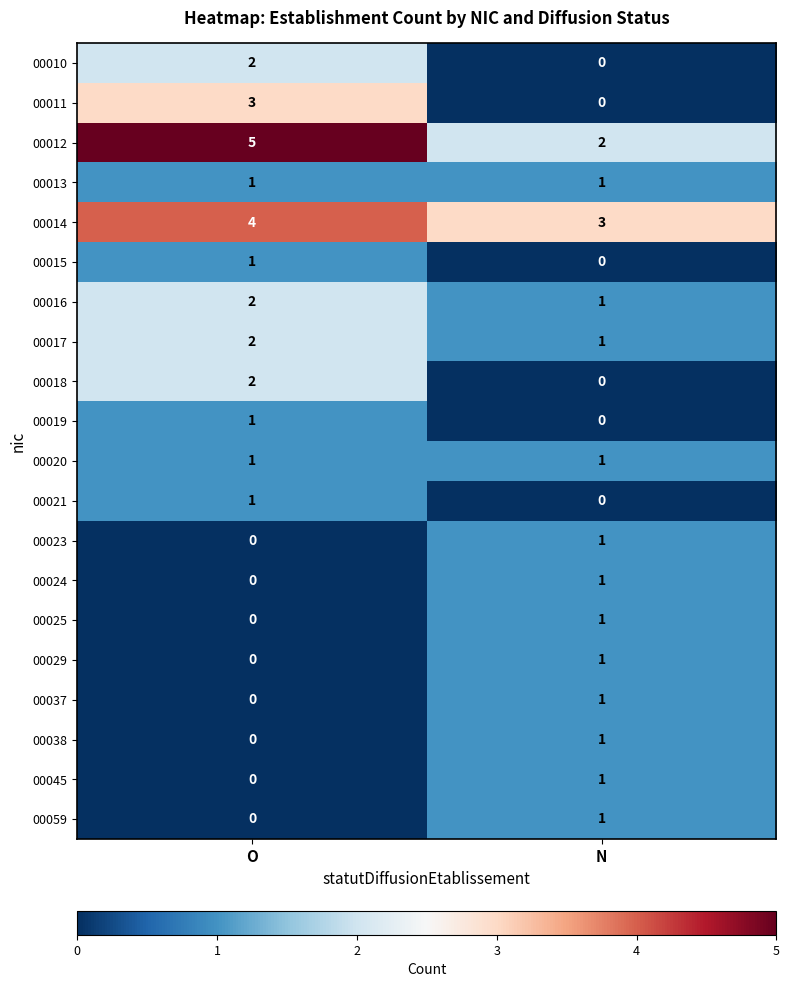

What is the maximum value shown in the chart?

5